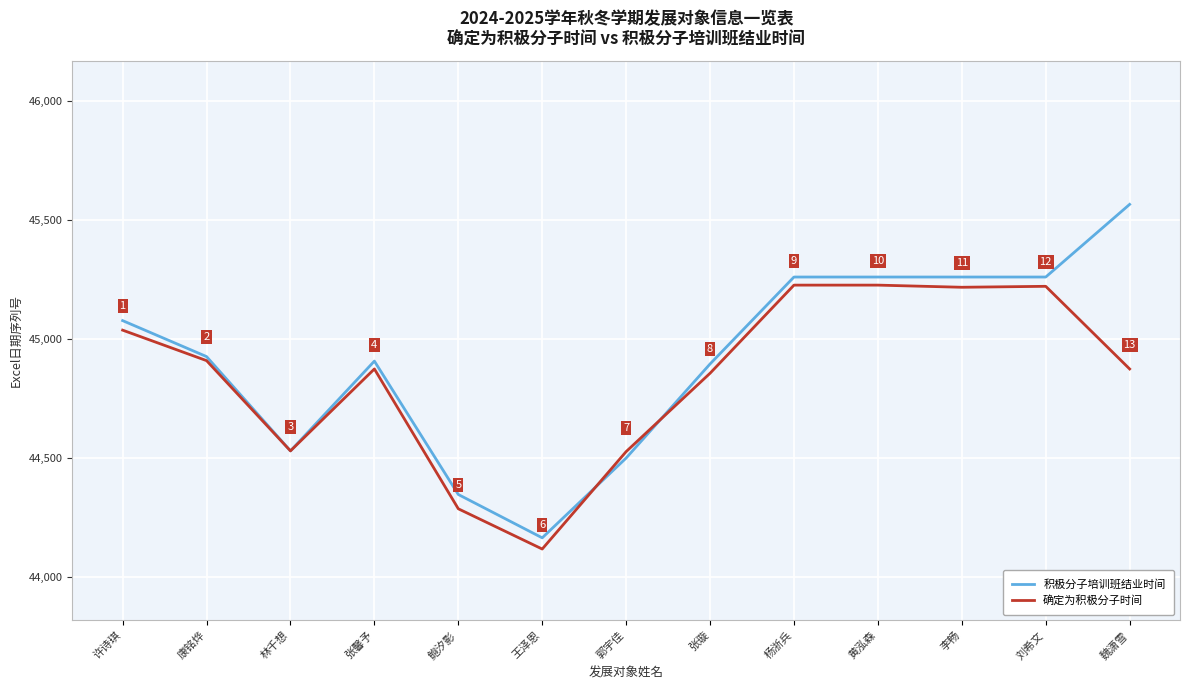

Is it true that 积极分子培训班结业时间 equals 45078 at 许诗琪?

True